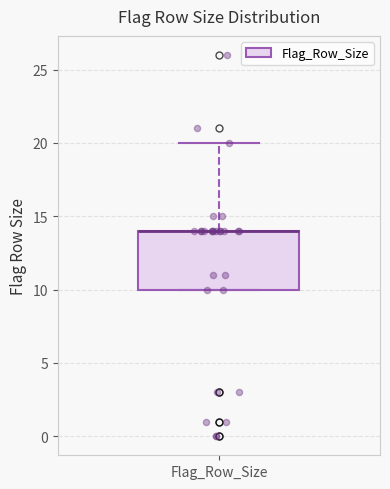

Read this box plot against the y-axis: the position of the median line, the range covered by the box, and the ends of both whiskers. The values are not printed on the chart, so give them approximately, as read against the axis.

median 14 (drawn on the box's upper edge), box 10 to 14, whiskers 10 to 20